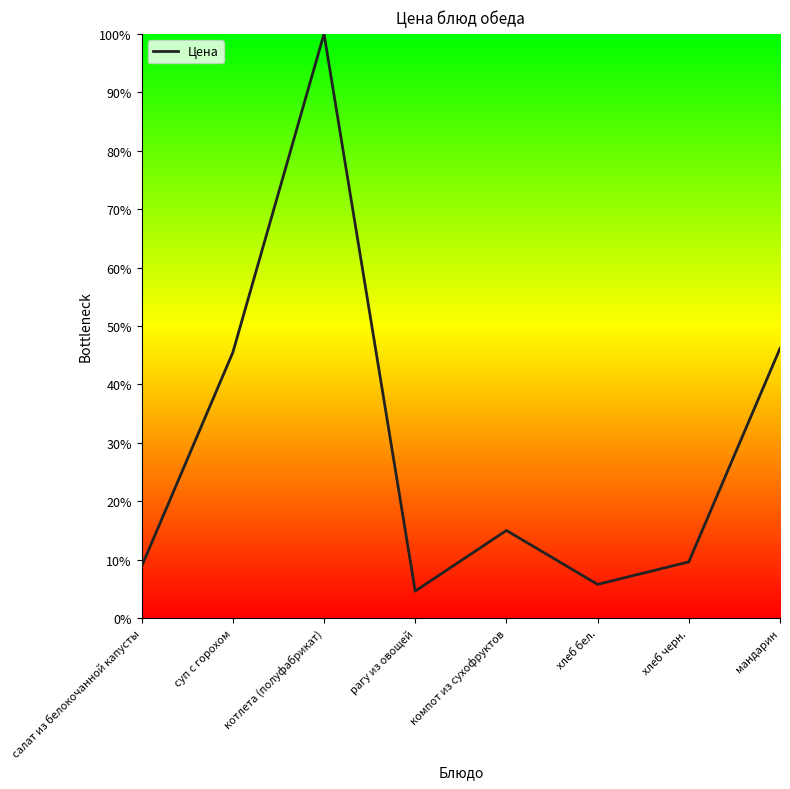

True or false: the data shows 4.6 at рагу из овощей.

True